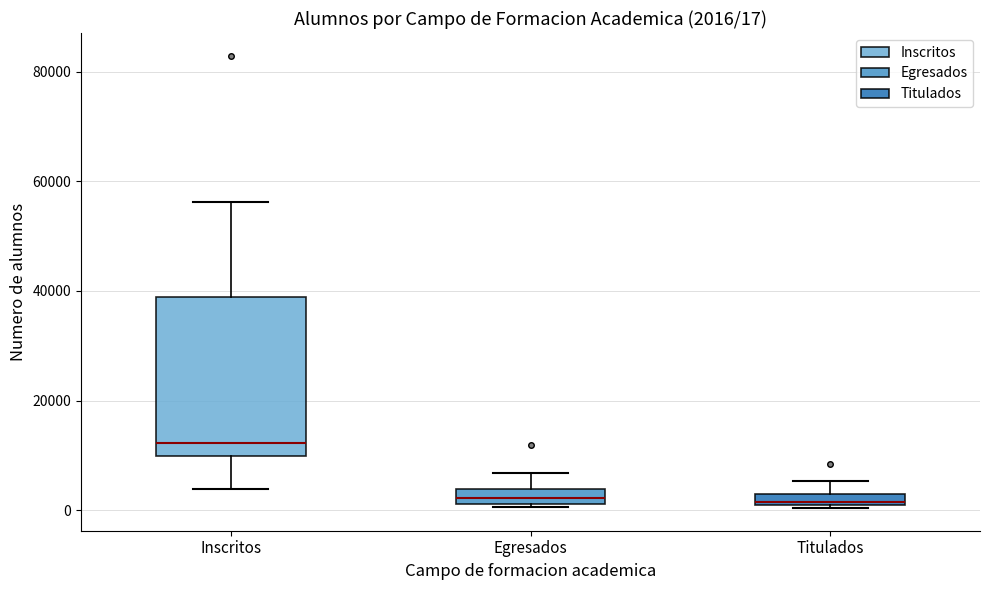

Which box's median line is the highest?

Inscritos